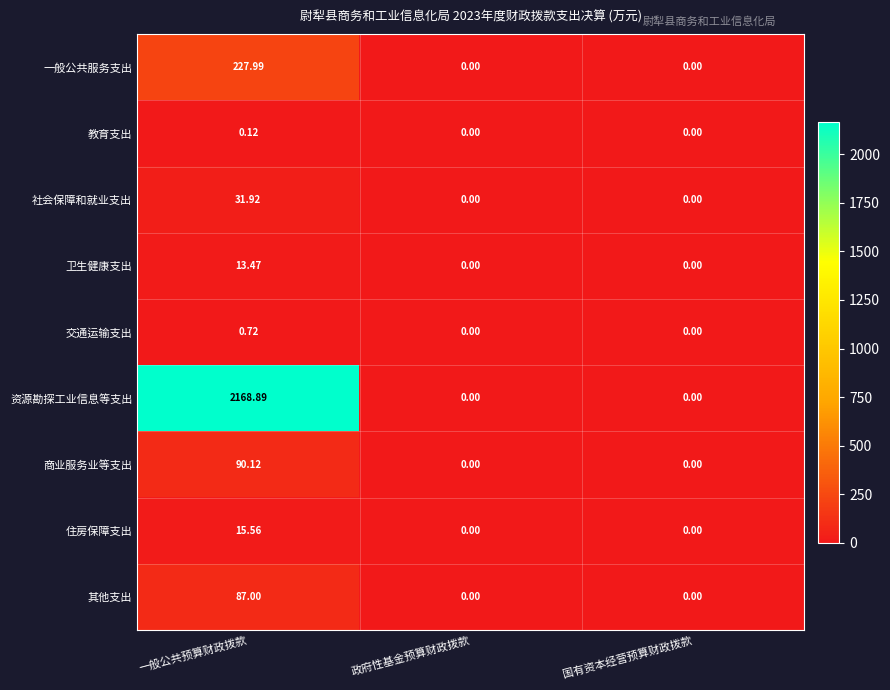

At which label does 教育支出 reach its peak?

一般公共预算财政拨款